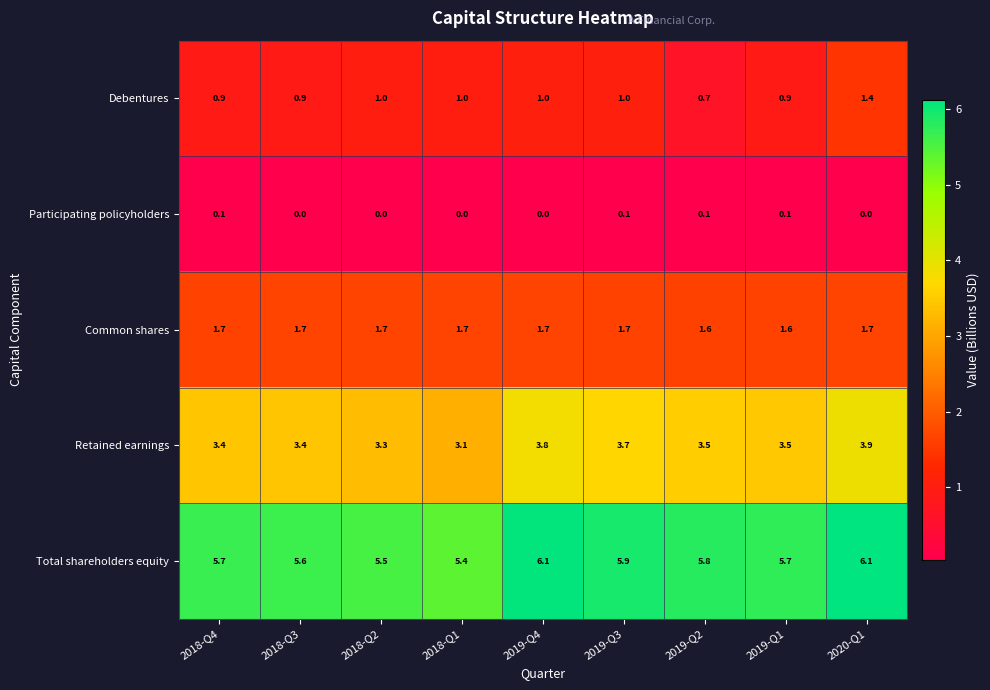

True or false: Retained earnings has a value of 5.5 at 2018-Q1.

False